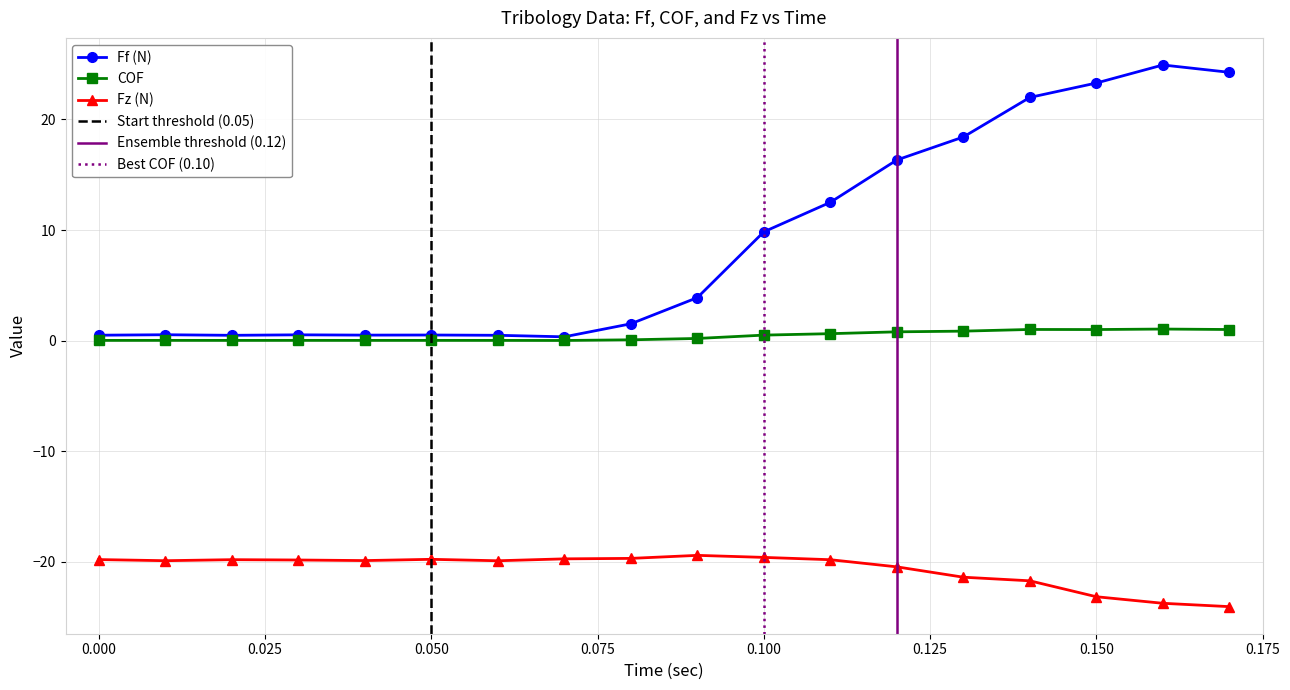

Where is the first local minimum for Ff?

0.02